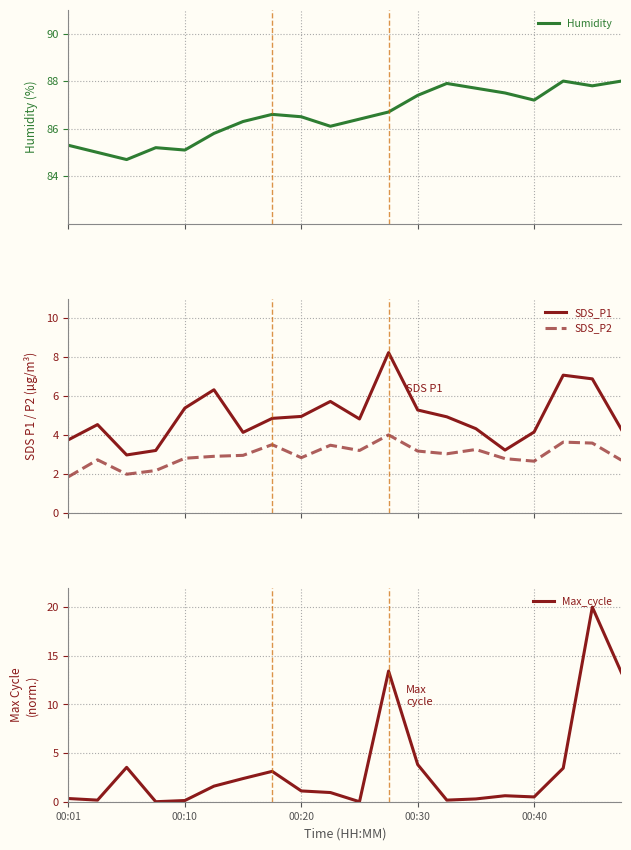

At which category is the sum across all series the highest?

18